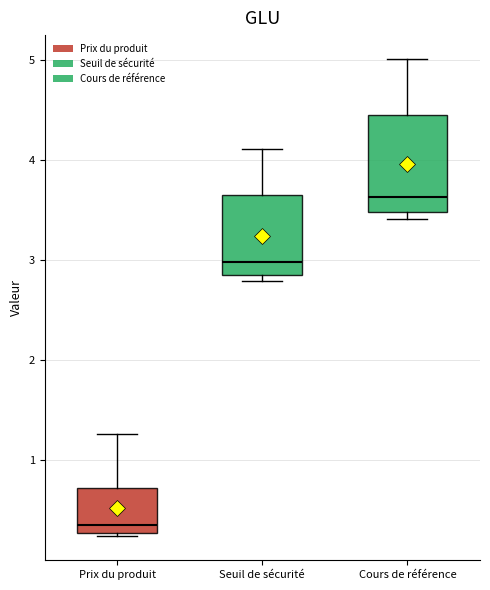

Where does the median line of the box for Prix du produit sit on the y-axis? The values are not printed on the chart, so give them approximately, as read against the axis.

0.4